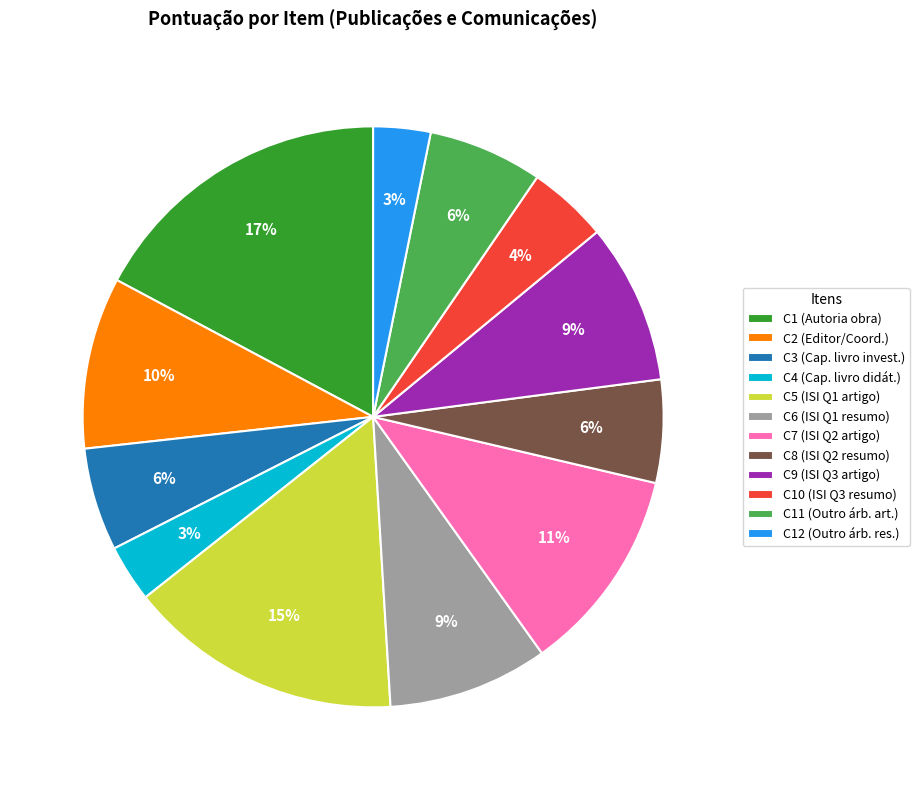

What percentage is the C7 (ISI Q2 artigo) slice, to the nearest percent?

11%